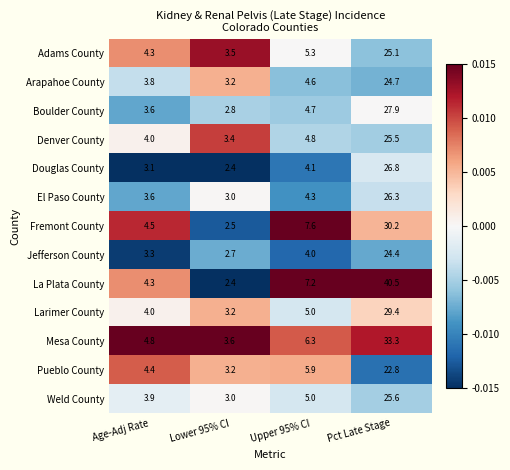

At which category is the sum across all series the highest?

Pct Late Stage